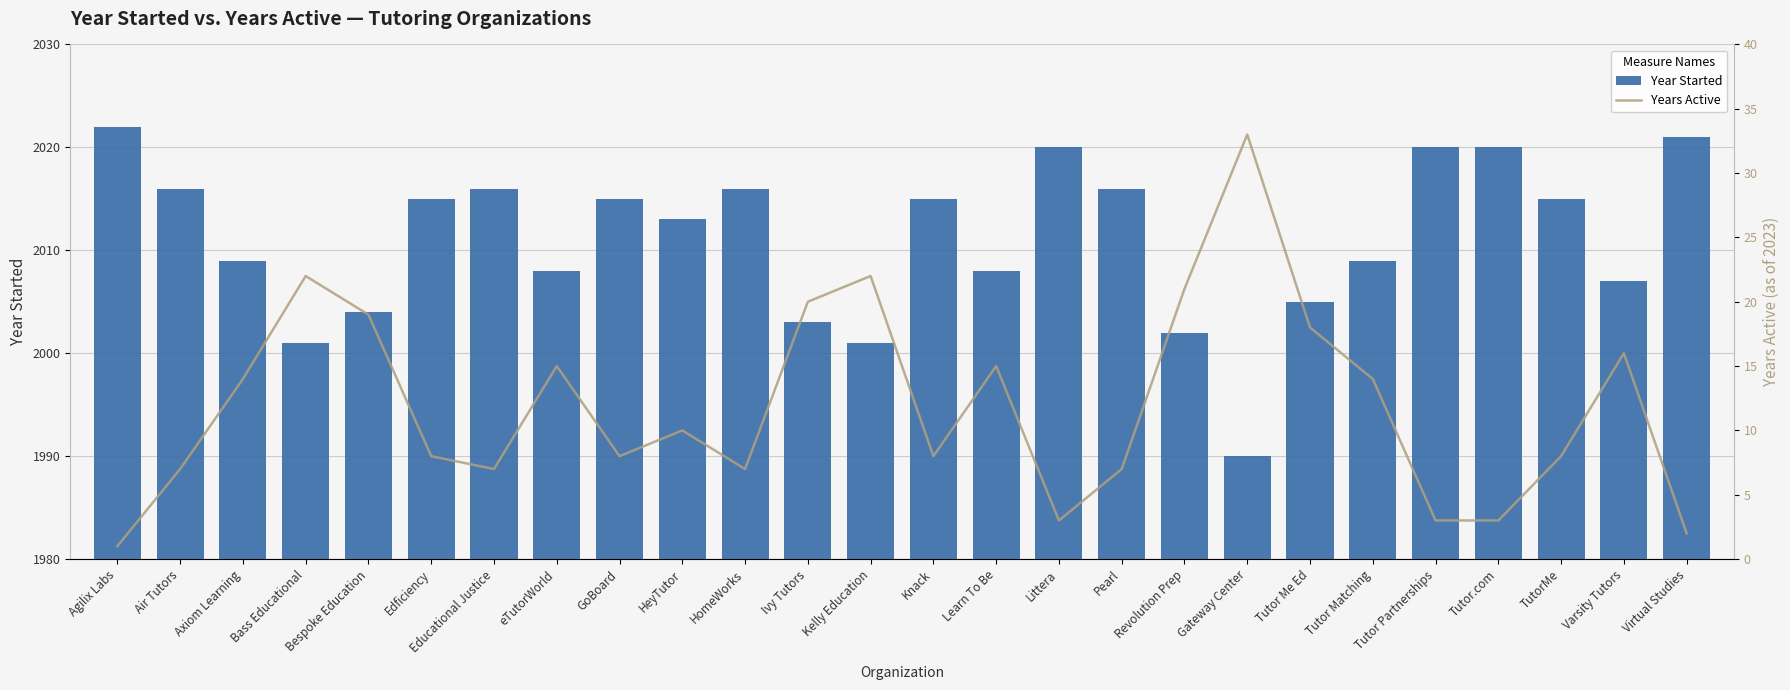

Reading right to left, extract all data points from this chart.

Year Started: Virtual Studies=2021	Varsity Tutors=2007	TutorMe=2015	Tutor.com=2020	Tutor Partnerships=2020	Tutor Matching=2009	Tutor Me Ed=2005	Gateway Center=1990	Revolution Prep=2002	Pearl=2016	Littera=2020	Learn To Be=2008	Knack=2015	Kelly Education=2001	Ivy Tutors=2003	HomeWorks=2016	HeyTutor=2013	GoBoard=2015	eTutorWorld=2008	Educational Justice=2016	Edficiency=2015	Bespoke Education=2004	Bass Educational=2001	Axiom Learning=2009	Air Tutors=2016	Agilix Labs=2022
Years Active: Virtual Studies=2	Varsity Tutors=16	TutorMe=8	Tutor.com=3	Tutor Partnerships=3	Tutor Matching=14	Tutor Me Ed=18	Gateway Center=33	Revolution Prep=21	Pearl=7	Littera=3	Learn To Be=15	Knack=8	Kelly Education=22	Ivy Tutors=20	HomeWorks=7	HeyTutor=10	GoBoard=8	eTutorWorld=15	Educational Justice=7	Edficiency=8	Bespoke Education=19	Bass Educational=22	Axiom Learning=14	Air Tutors=7	Agilix Labs=1